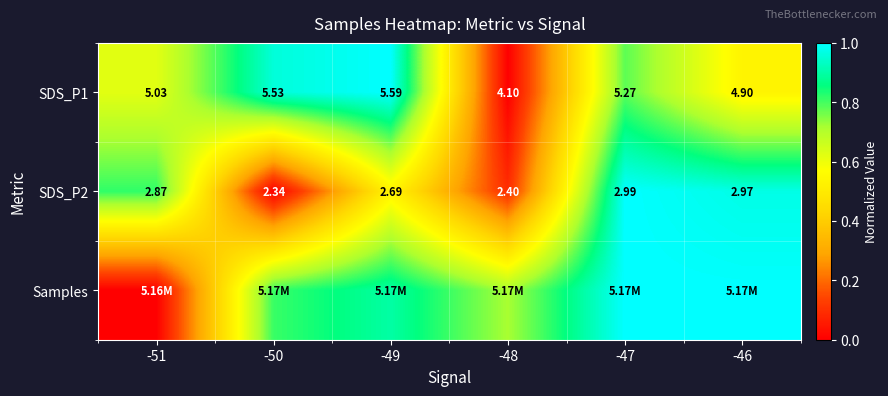

The value of Samples at -46 is 1.0. True or false?

True